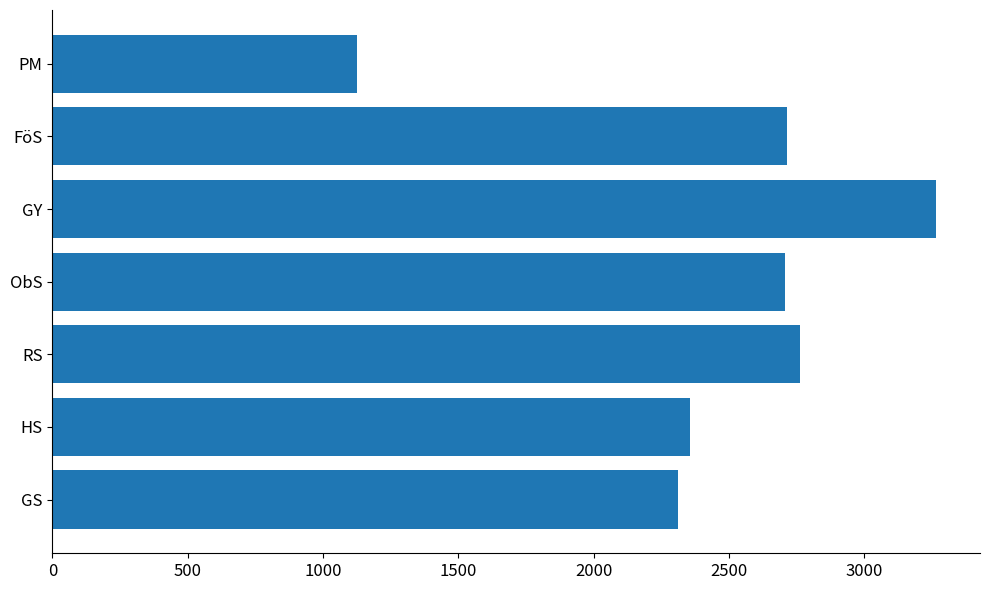

Which has a higher value, RS or GY?

GY